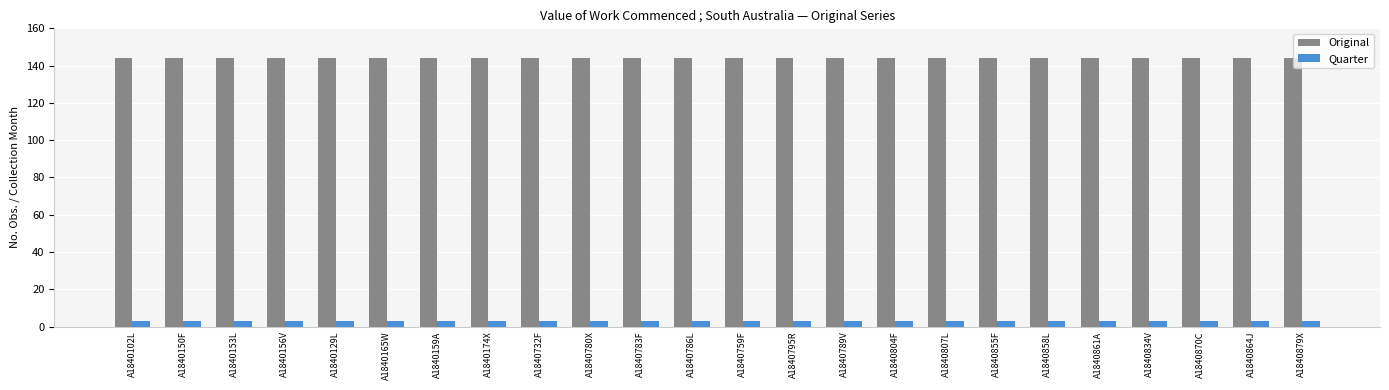

What is the label of the 17th bar from the right?

A1840174X